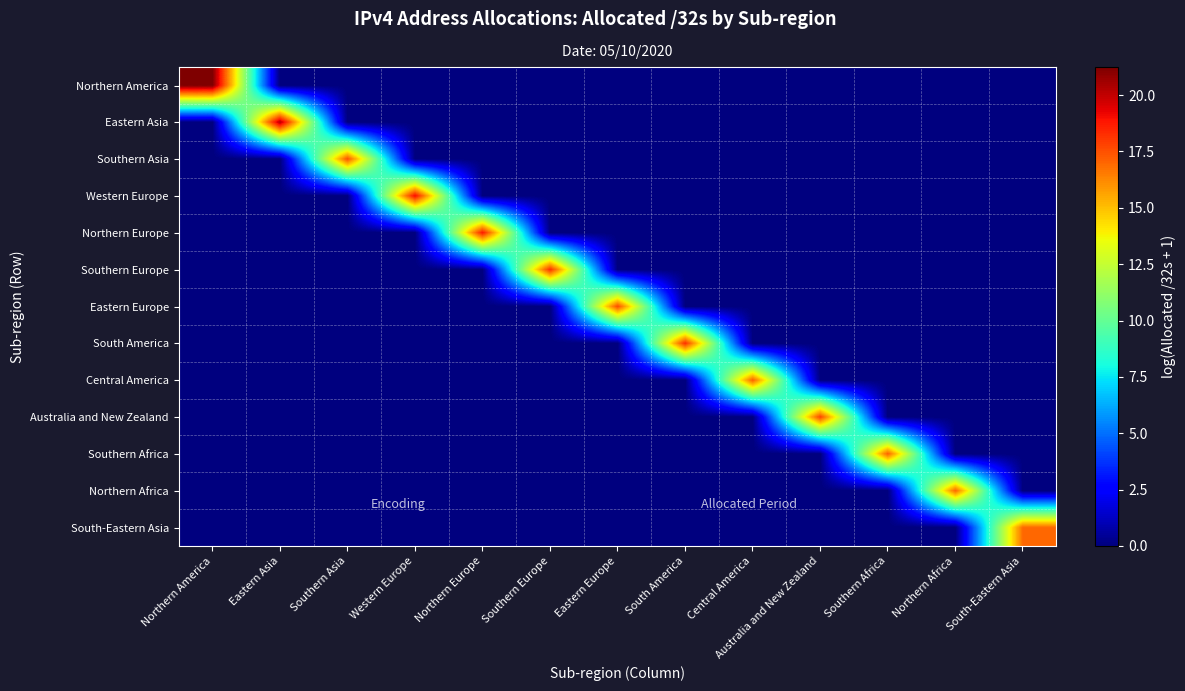

Between Southern Europe and South-Eastern Asia, which series saw the biggest shift?

Southern Europe